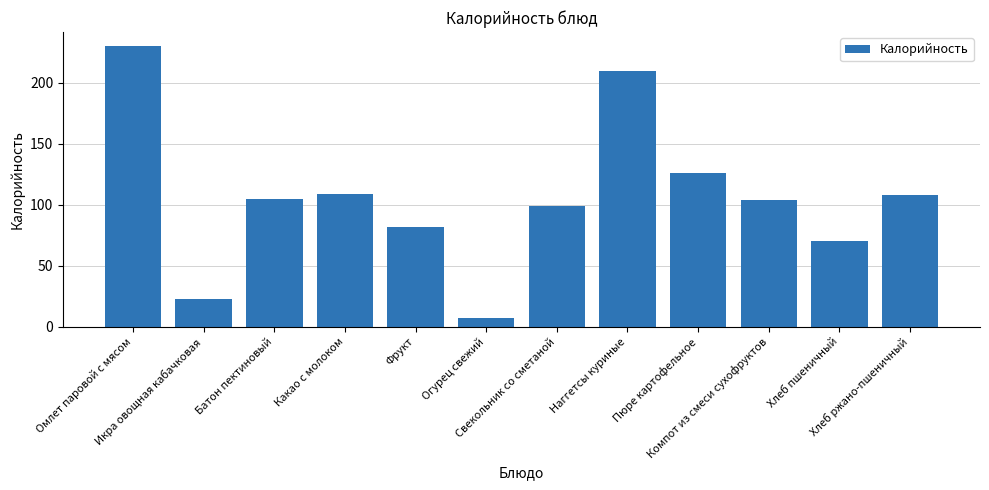

What is the sum of all values?

1273